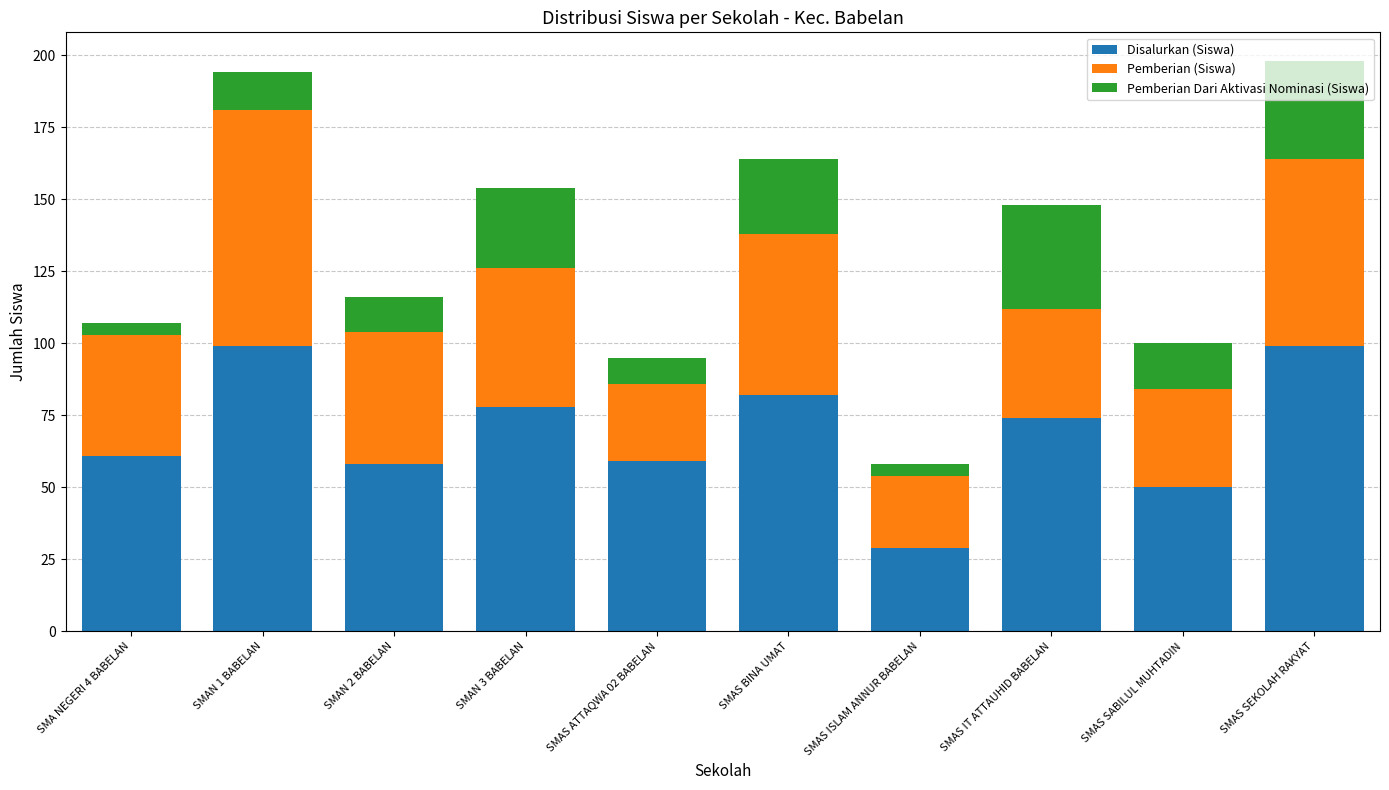

What is the difference between the second highest and minimum values in the Disalurkan (Siswa) series?

70